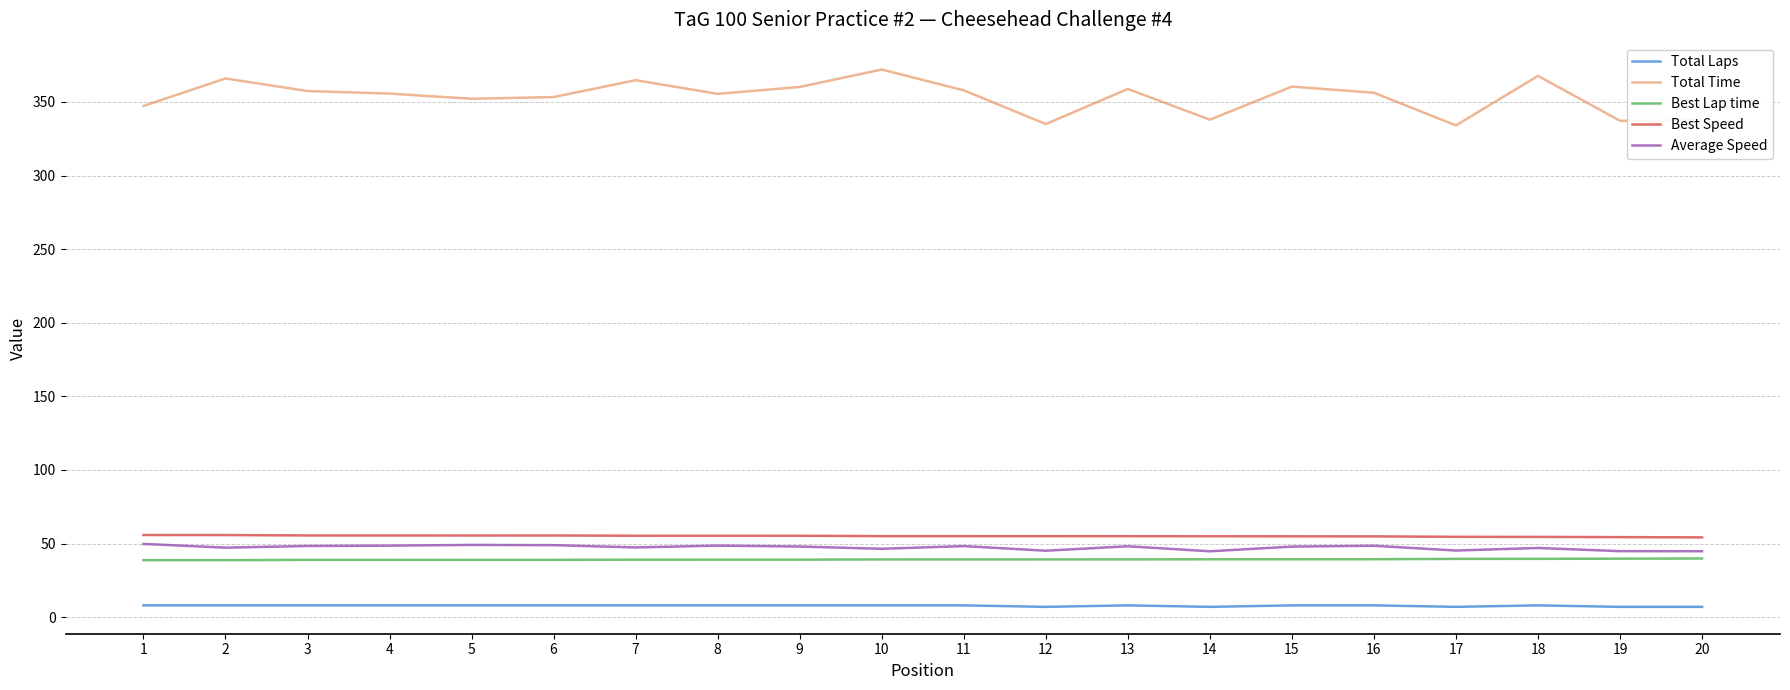

True or false: Total Time has a value of 609.3 at 15.

False